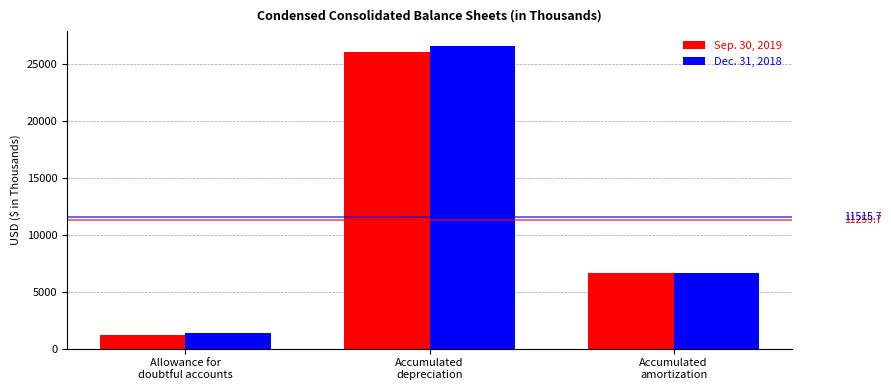

Which series has the widest spread of values?

Dec. 31, 2018